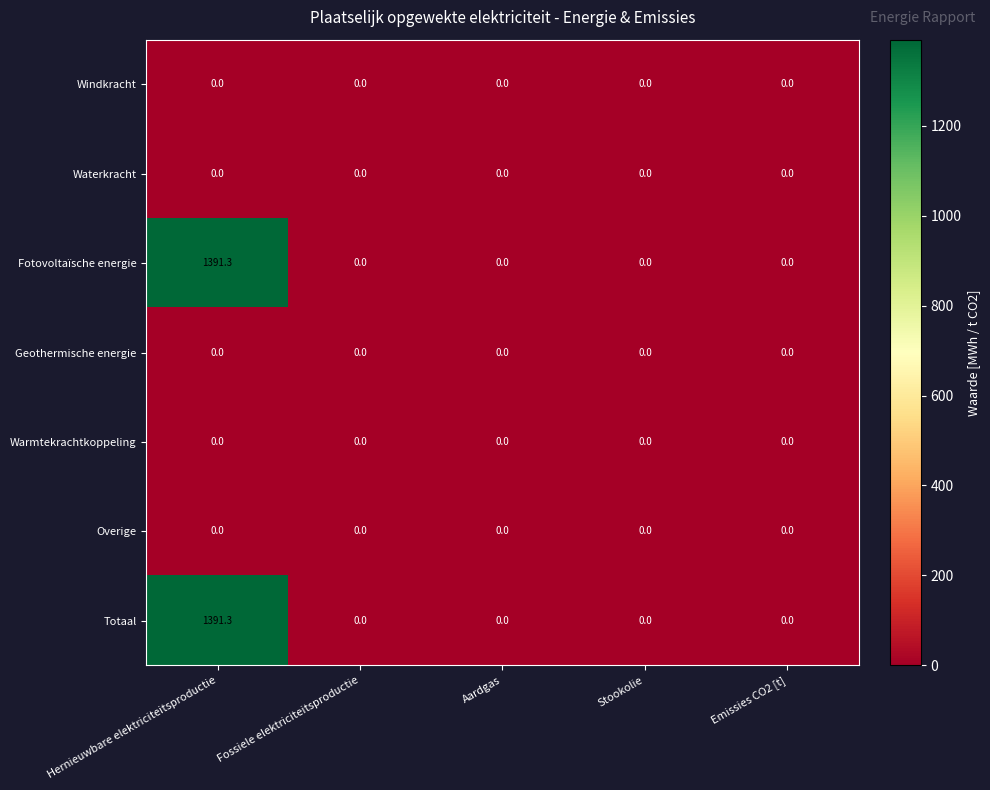

What is the difference between the maximum and minimum values in the Fotovoltaïsche energie series?

1391.3